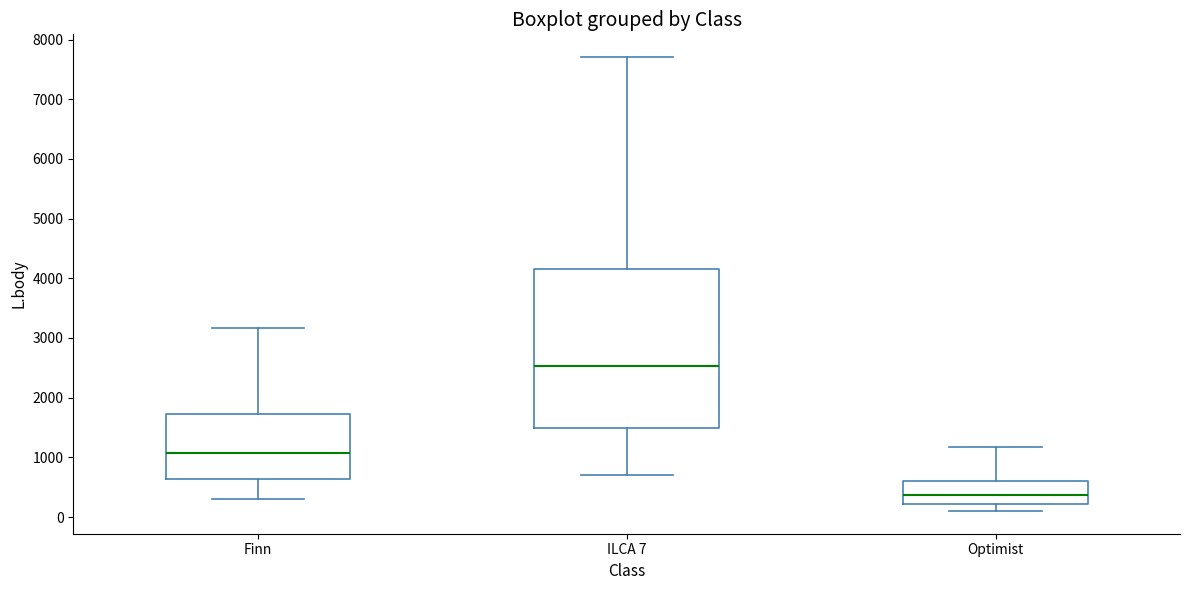

Reading left to right, read every box against the y-axis: the position of its median line, the range the box covers, and the ends of its whiskers. The values are not printed on the chart, so give them approximately, as read against the axis.

Finn: median 1100, box 600 to 1700, whiskers 300 to 3200
ILCA 7: median 2500, box 1500 to 4100, whiskers 700 to 7700
Optimist: median 400, box 200 to 600, whiskers 100 to 1200